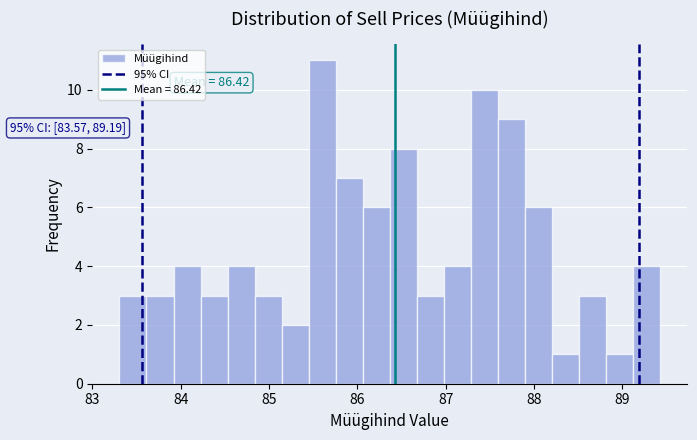

Read against the x-axis, roughly where is the centre of the tallest bar?

85.6